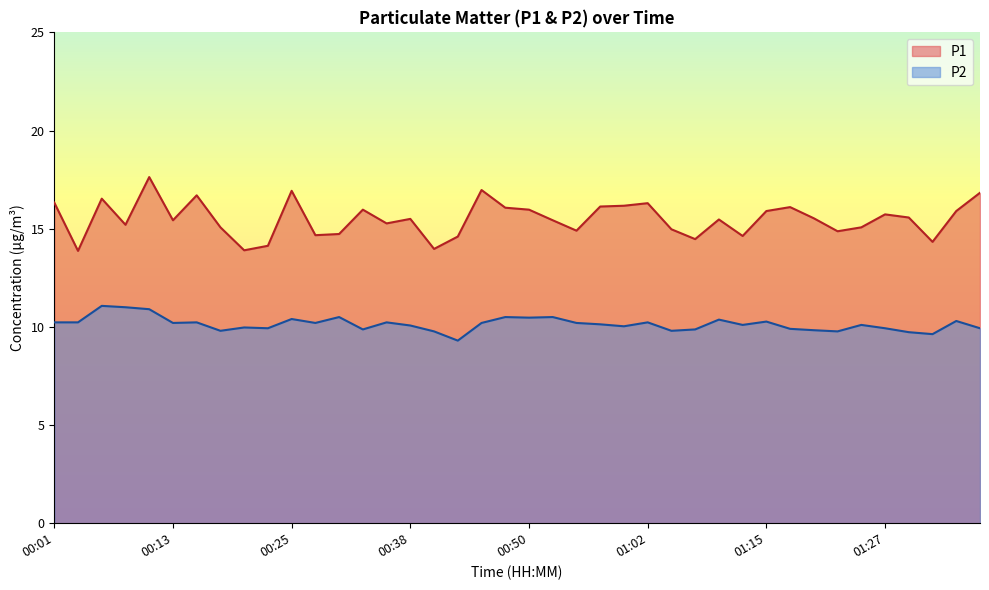

The P2 series shows 11.1 at 00:05. True or false?

True